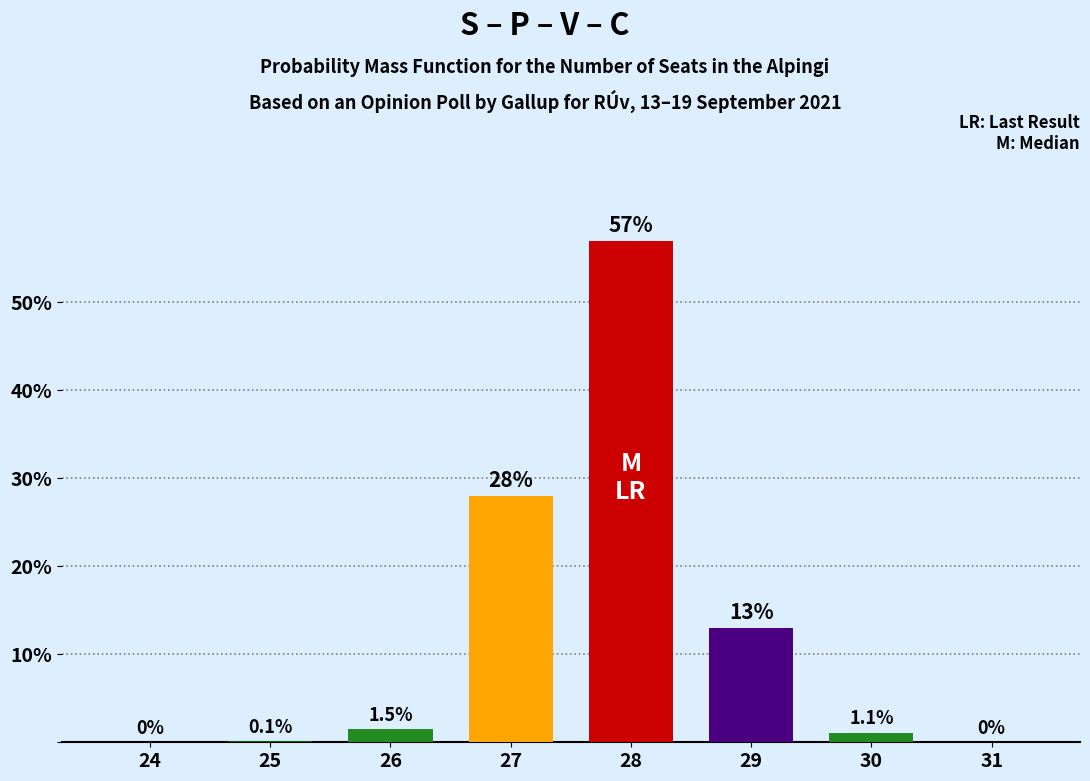

Reading left to right, extract all data points from this chart.

24=0.0	25=0.1	26=1.5	27=28.0	28=57.0	29=13.0	30=1.1	31=0.0